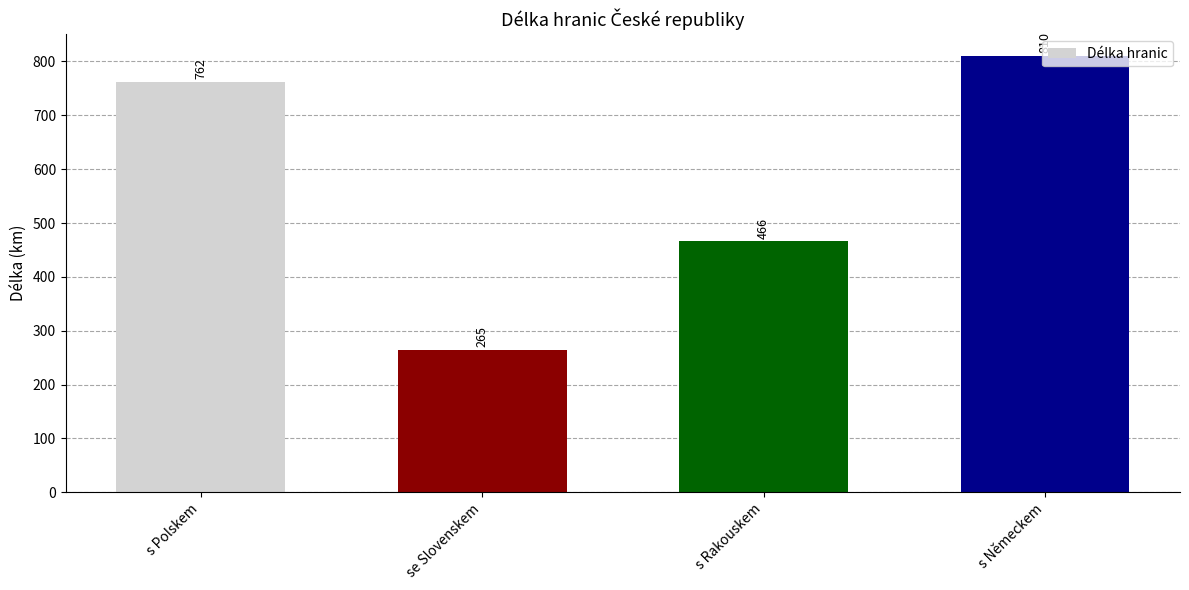

What is the difference between the values at se Slovenskem and s Polskem?

497